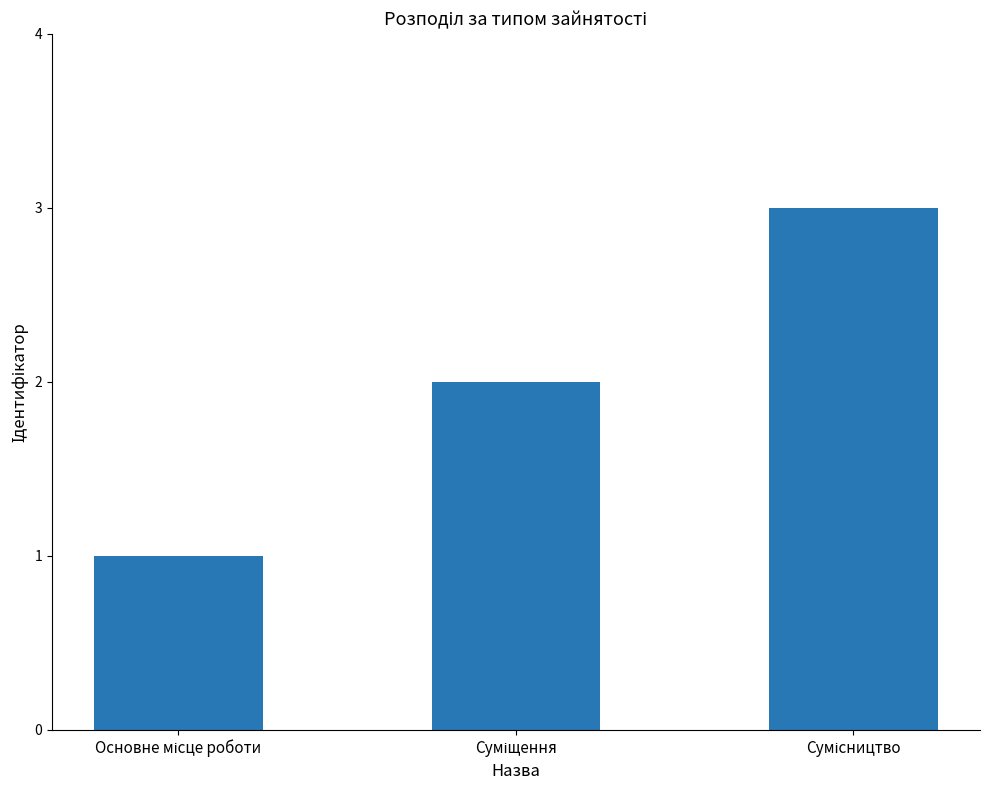

What is the greatest value displayed?

3